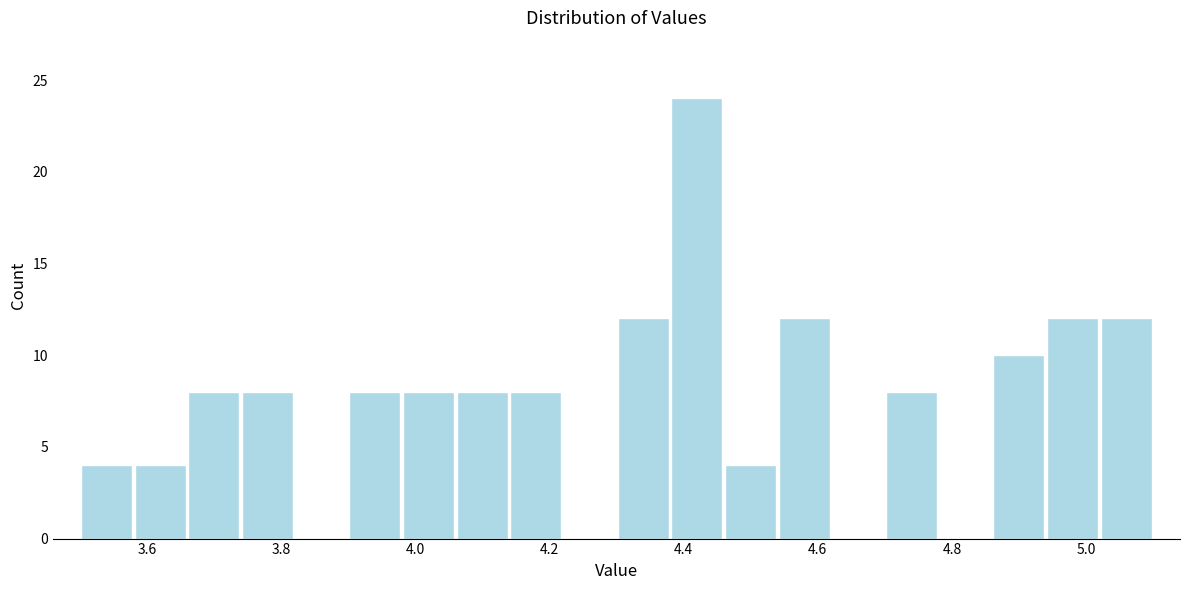

What is the height of the bar covering 3.74 to 3.82 on the x-axis? The values are not printed on the chart, so give them approximately, as read against the axis.

8